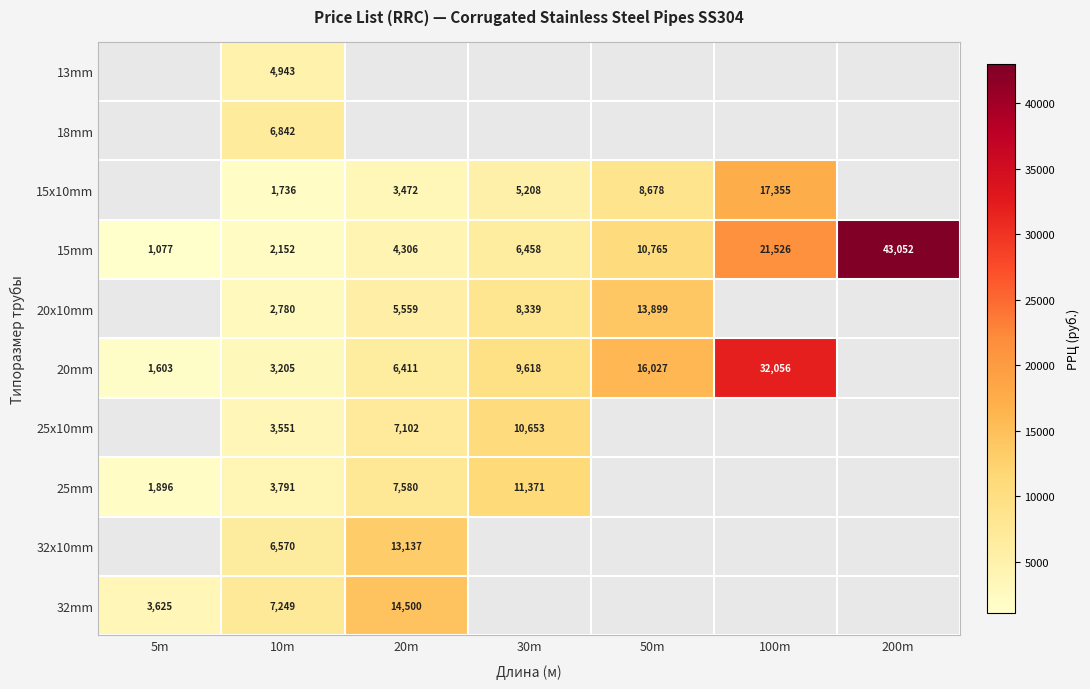

The value of 25x10mm at 20m is 7102. True or false?

True